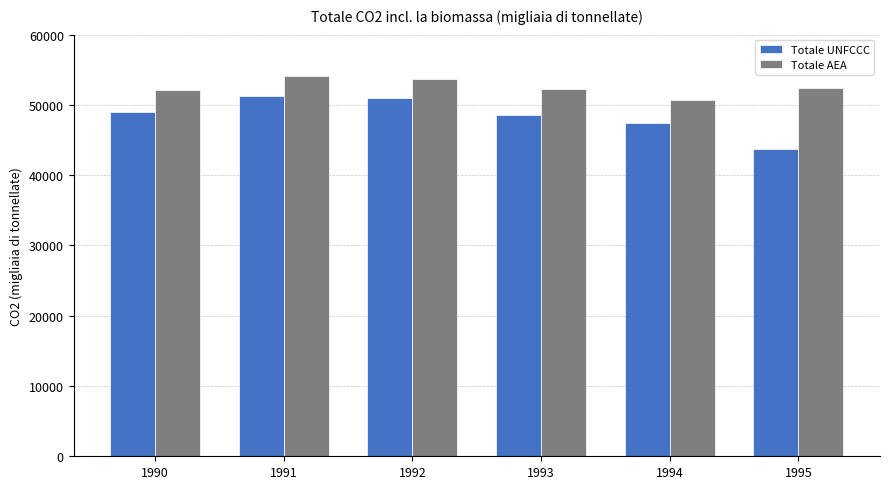

True or false: Totale UNFCCC has a value of 48540.2 at 1993.

True